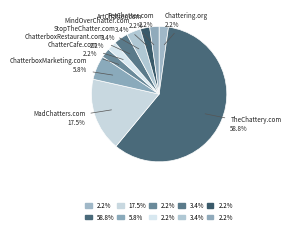

What percentage is the StopTheChatter.com slice, to the nearest percent?

3%